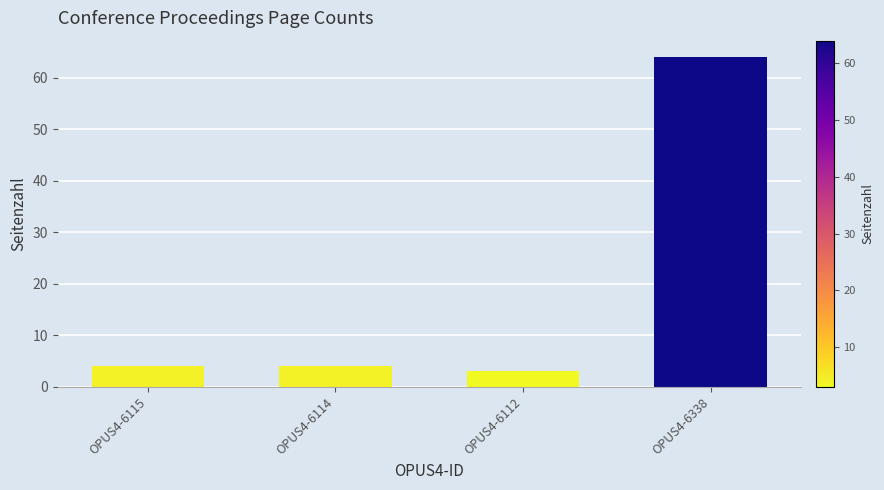

How many bars are there in total?

4